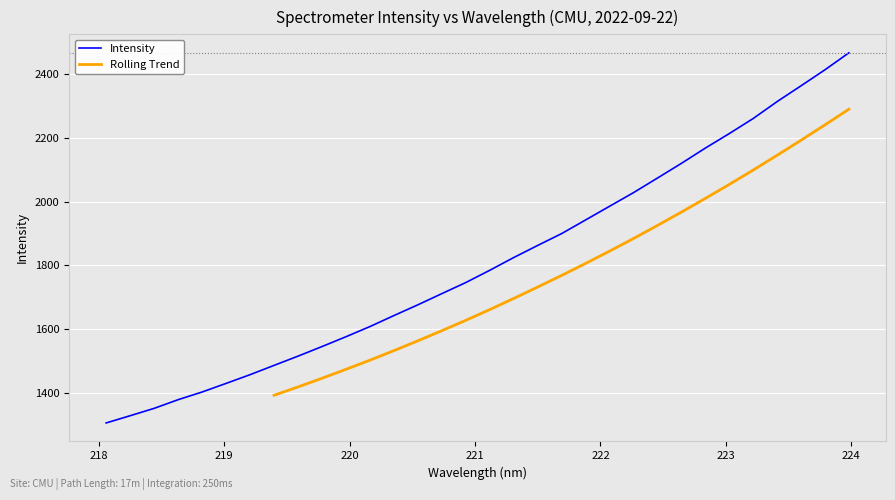

Which has a higher value, 223.9802 or 223.0264?

223.9802